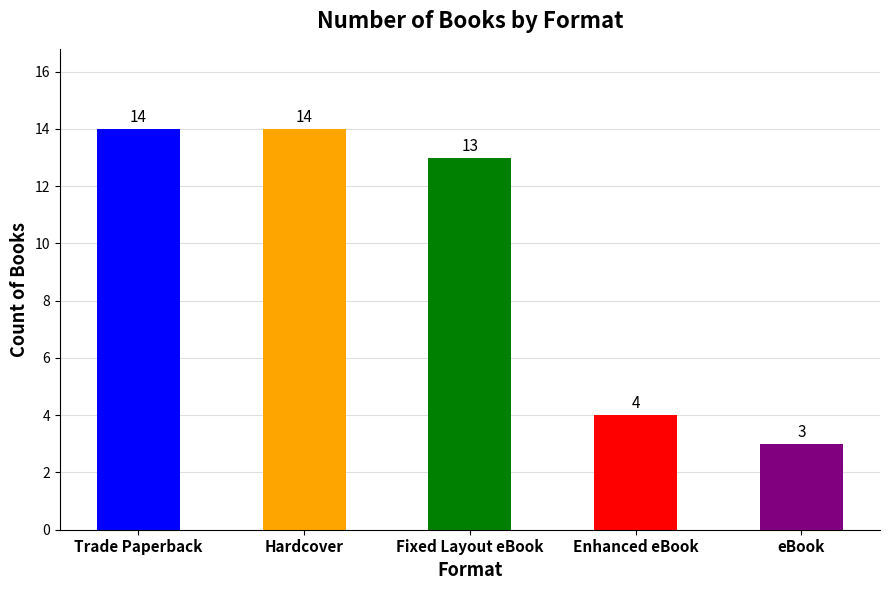

What is the approximate value at Fixed Layout eBook?

13